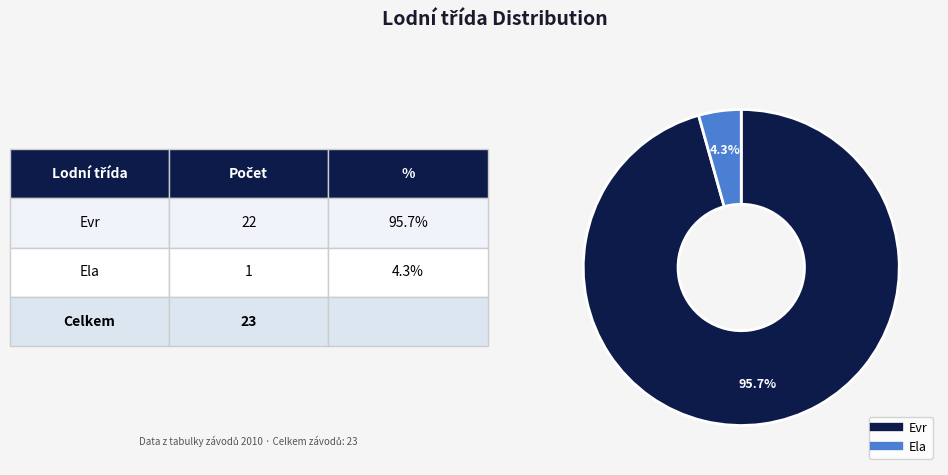

How many segments does this pie chart have?

2